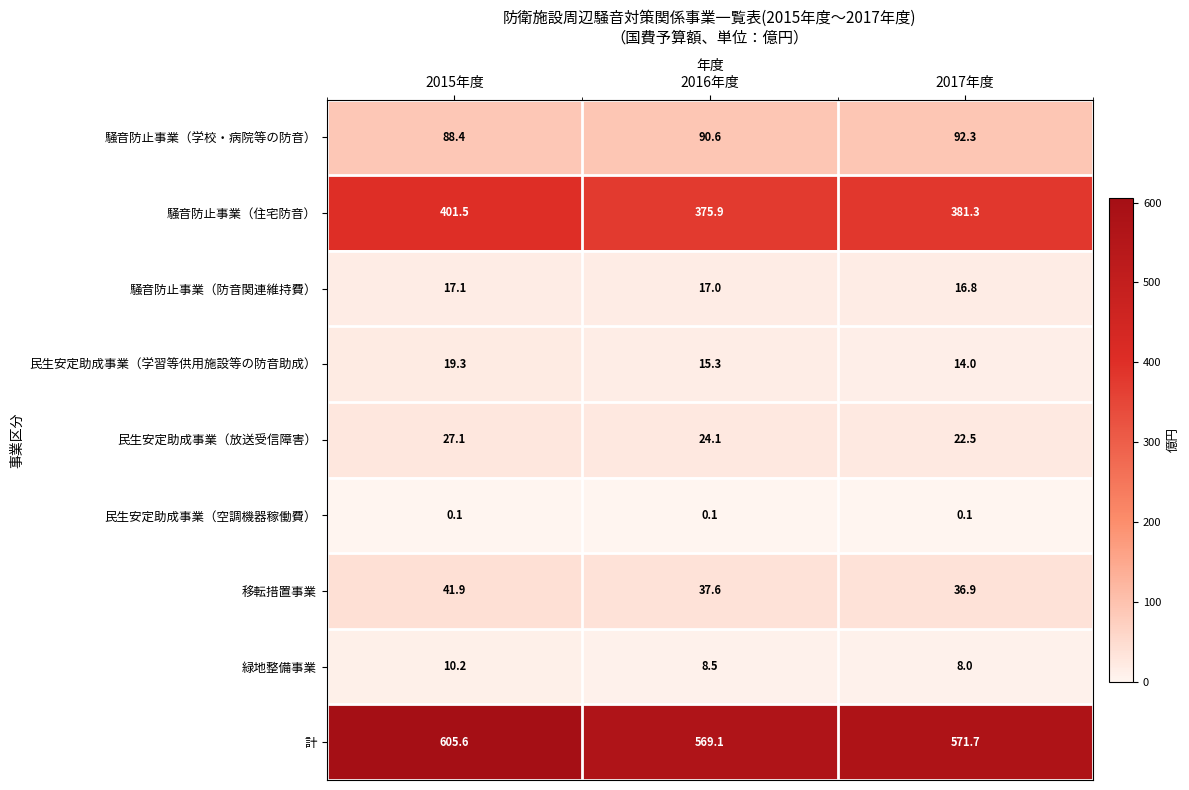

At which label does 騒音防止事業（住宅防音） reach its peak?

2015年度